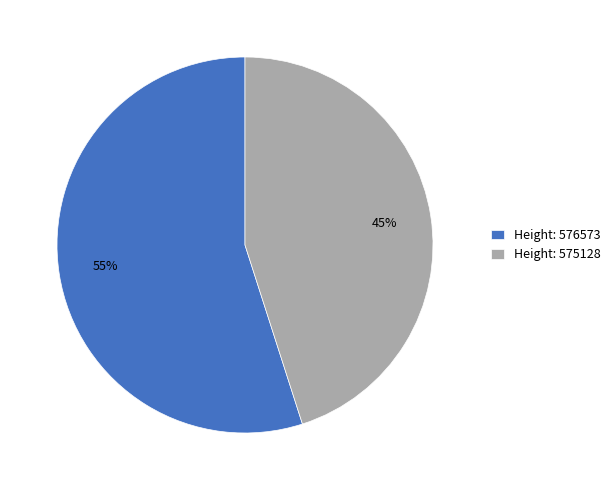

Between Height: 575128 and Height: 576573, which is larger?

Height: 576573